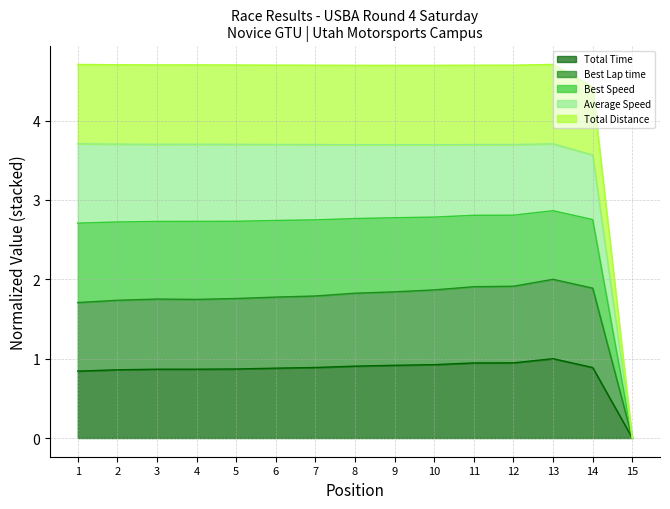

What is the highest value of the Total Time series?

1.0